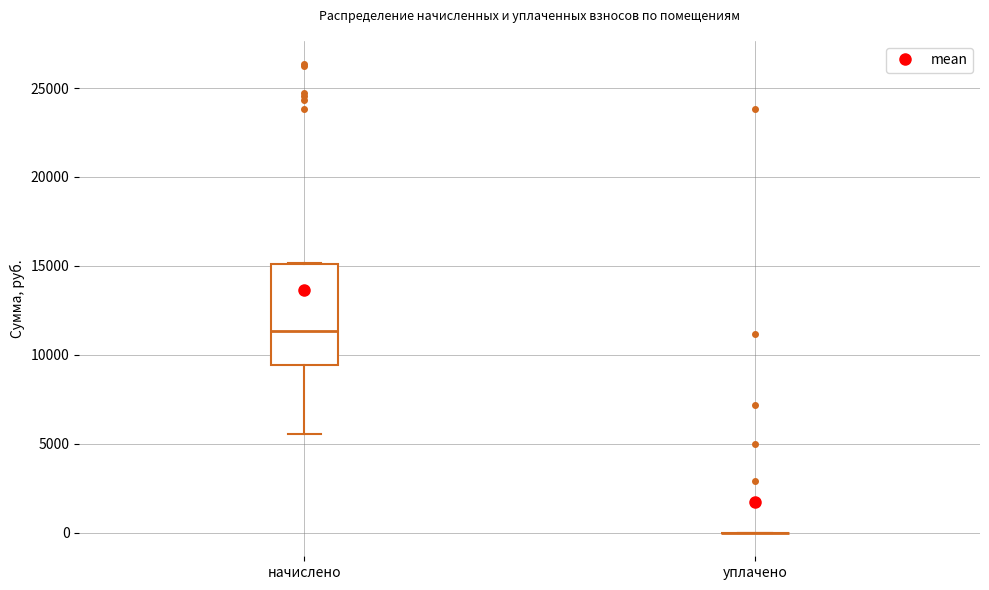

Reading left to right, transcribe this box plot: for each box, give where its median line is, the range the box spans, and where its two whiskers end, as read against the y-axis. The values are not printed on the chart, so give them approximately, as read against the axis.

начислено: median 11500, box 9500 to 15000, whiskers 5500 to 15000
уплачено: box collapsed to a line at 0, whiskers 0 to 0